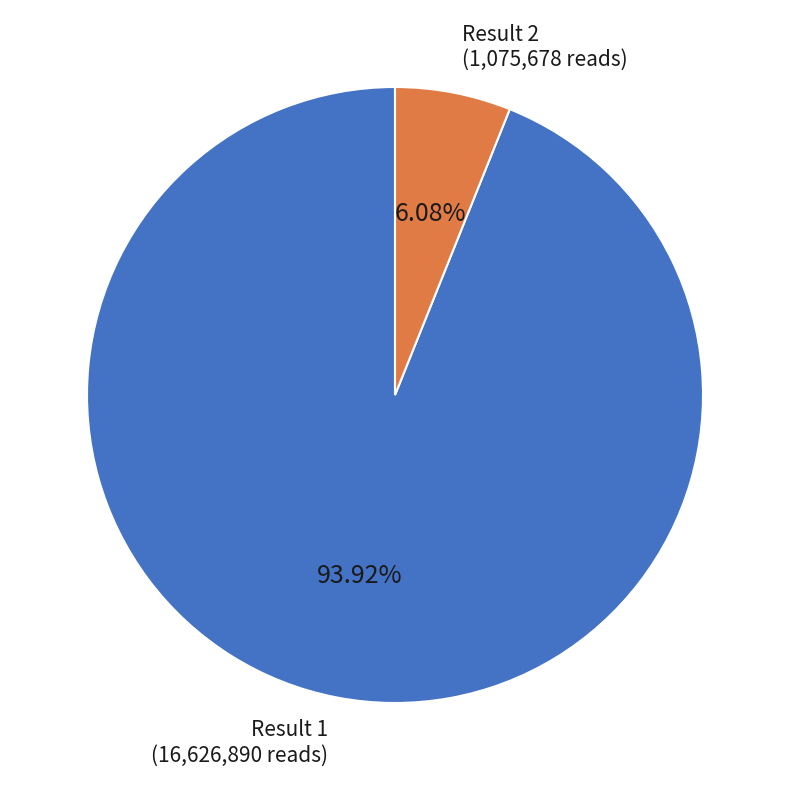

Is there a majority slice in this chart?

Yes